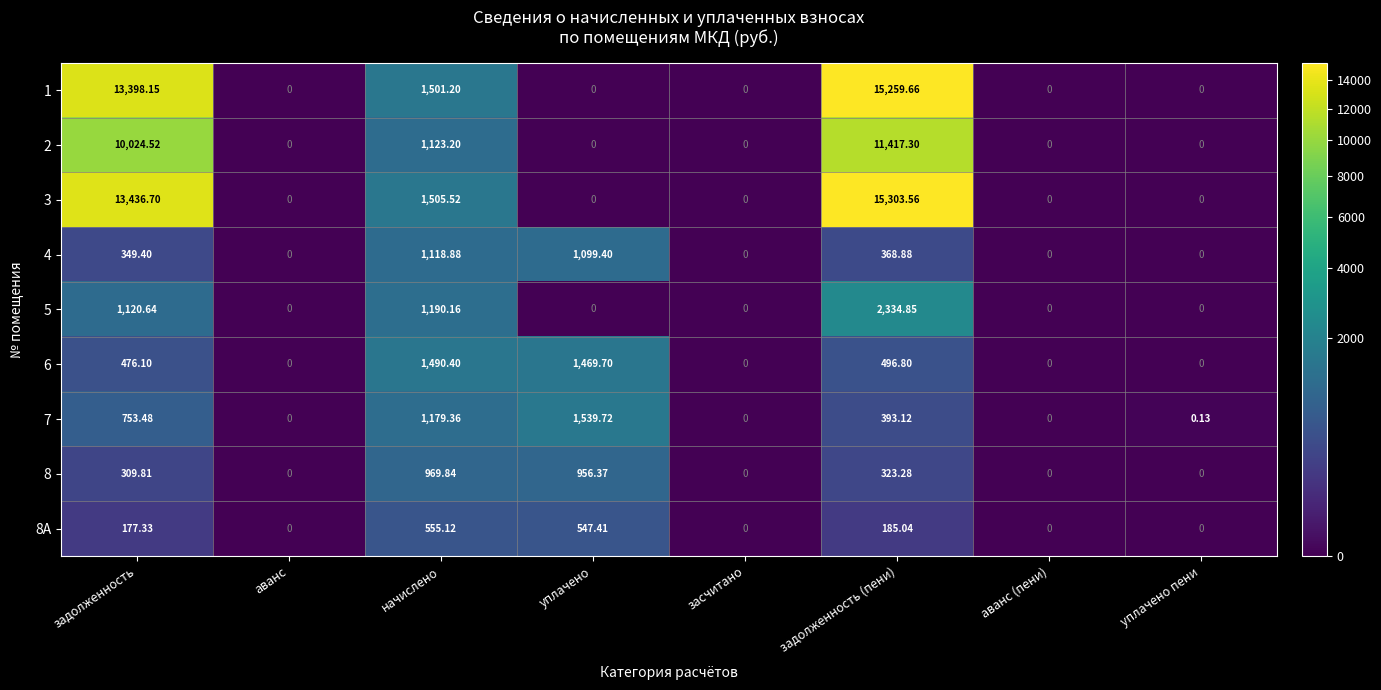

Where does the 7 series first go above 393?

задолженность